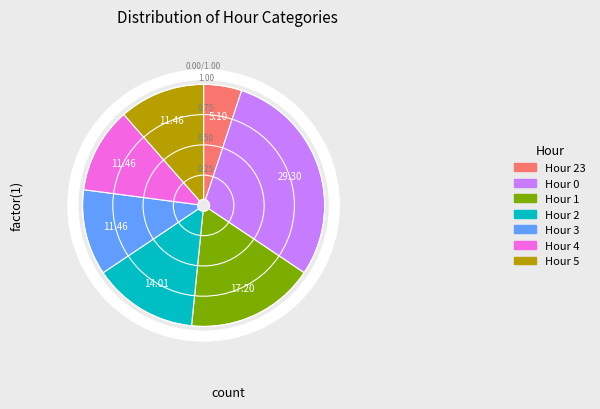

What is the smallest slice in the pie chart?

Hour 23